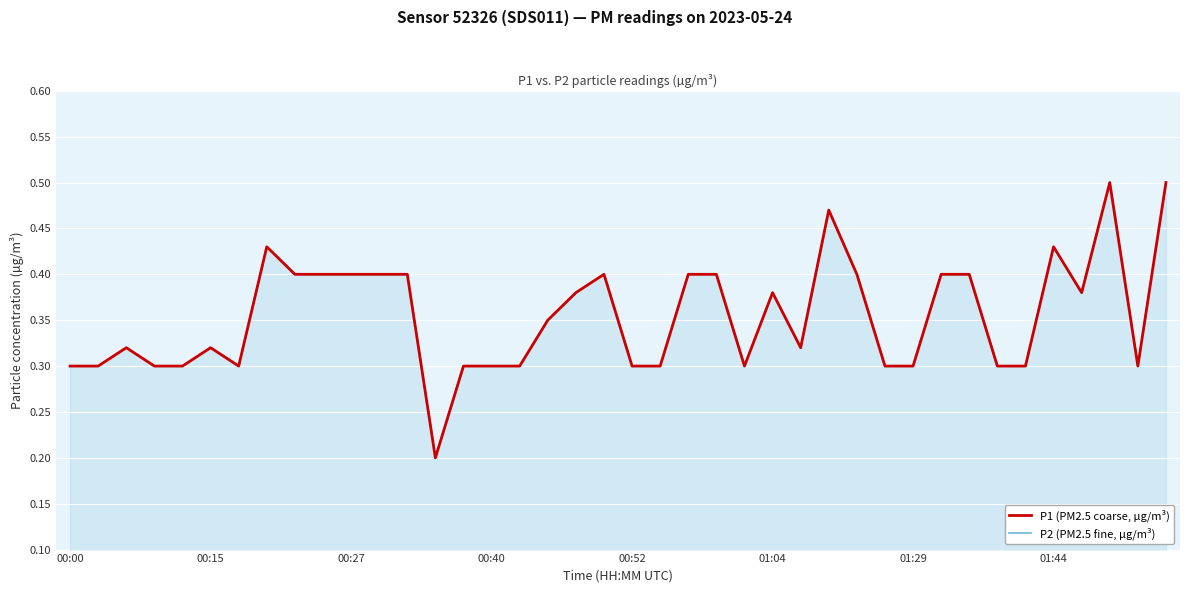

What is the smallest value displayed?

0.2